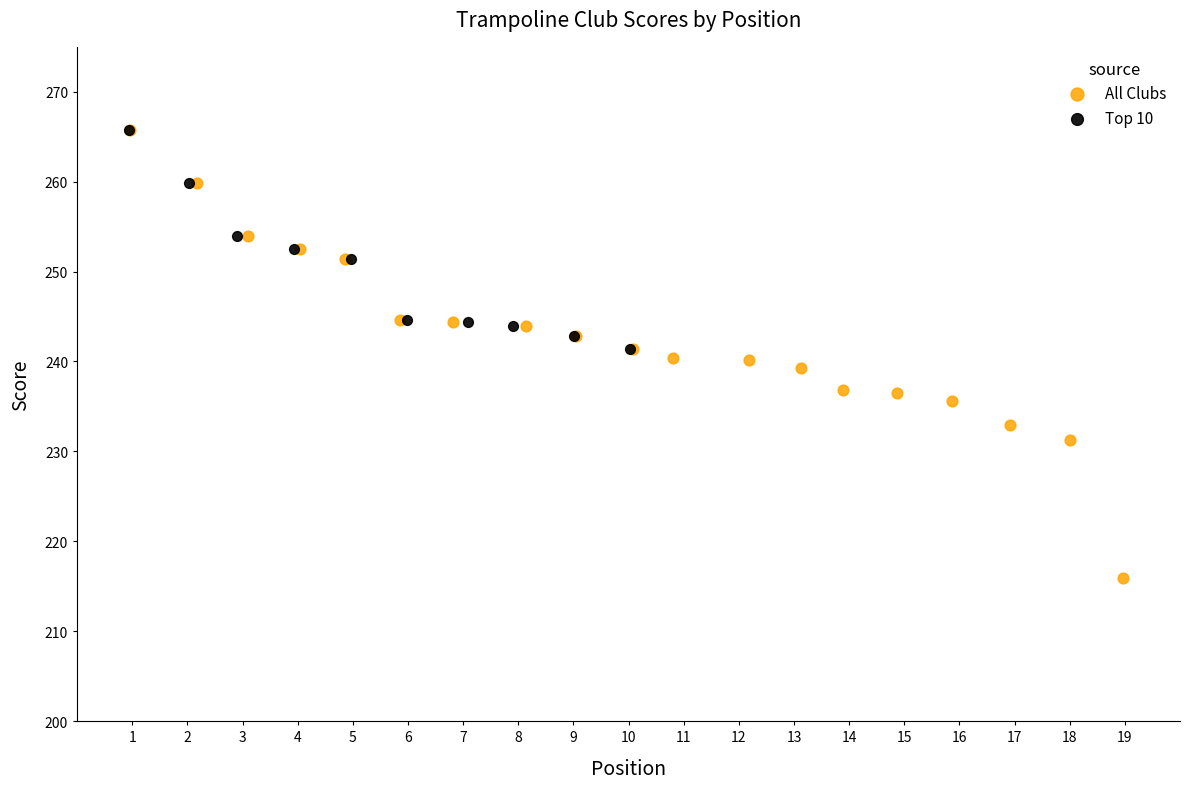

Which series contains the lowest Y value?

All Clubs